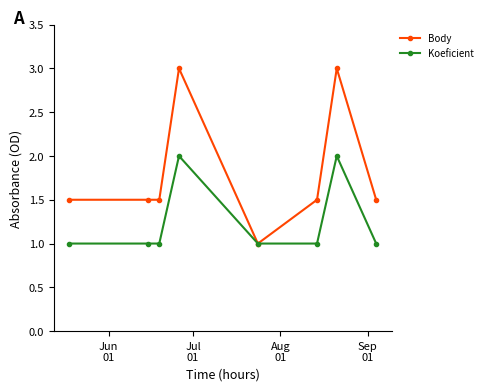

What is the value of the Body point at the 2nd from the left?

1.5